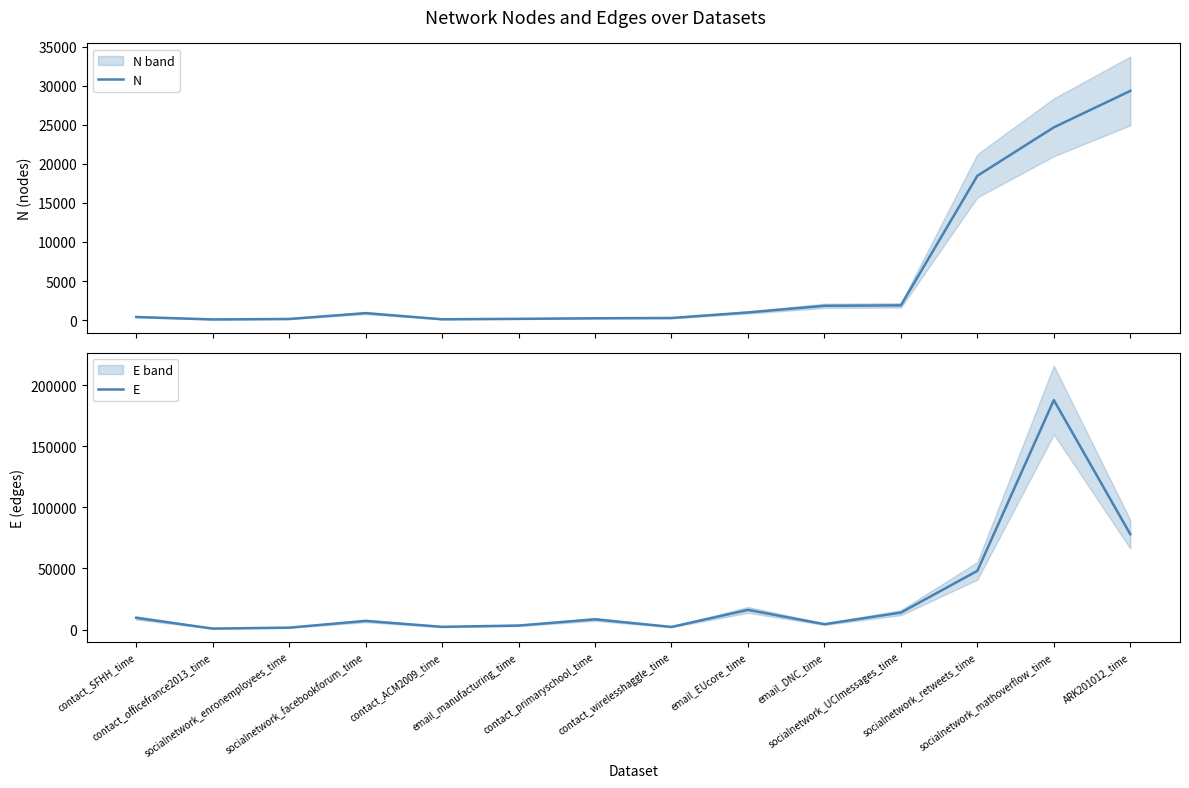

What is the label of the 13th point from the left?

socialnetwork_mathoverflow_time